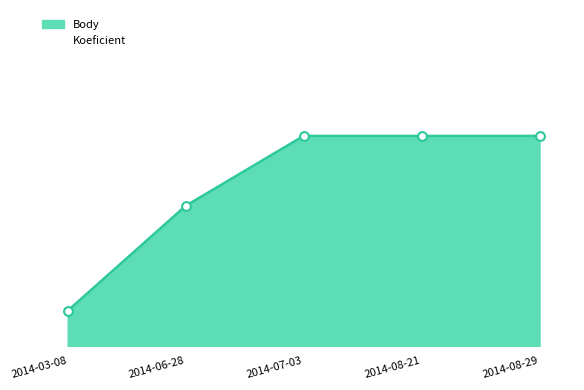

Is the value of Koeficient at 2014-03-08 greater than the value of Body at 2014-06-28?

No